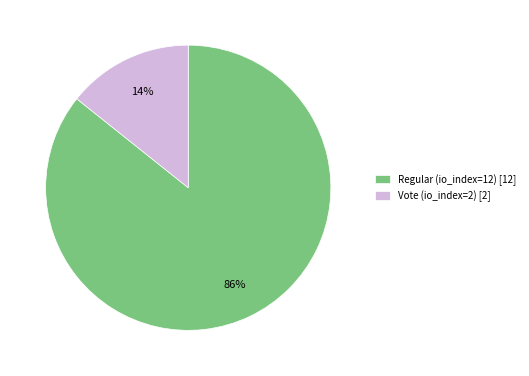

How many slices are in this pie chart?

2